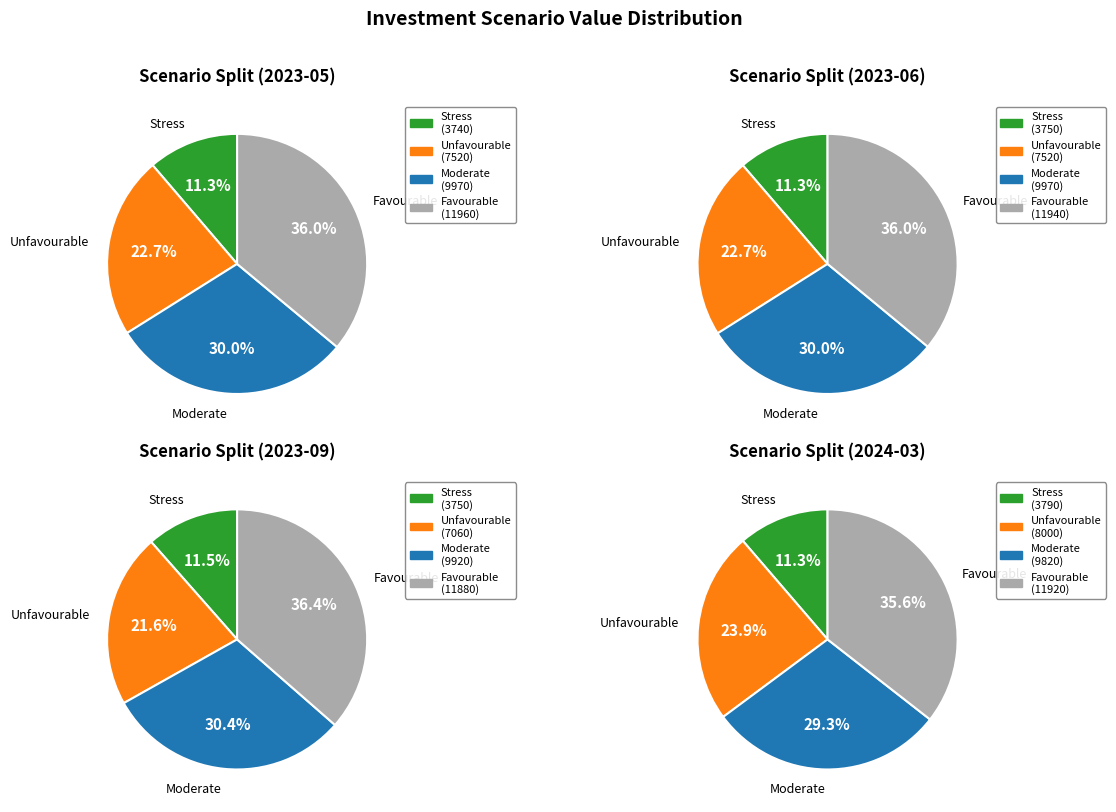

Is it true that Unfavourable Value RHP is 23% of the pie?

True